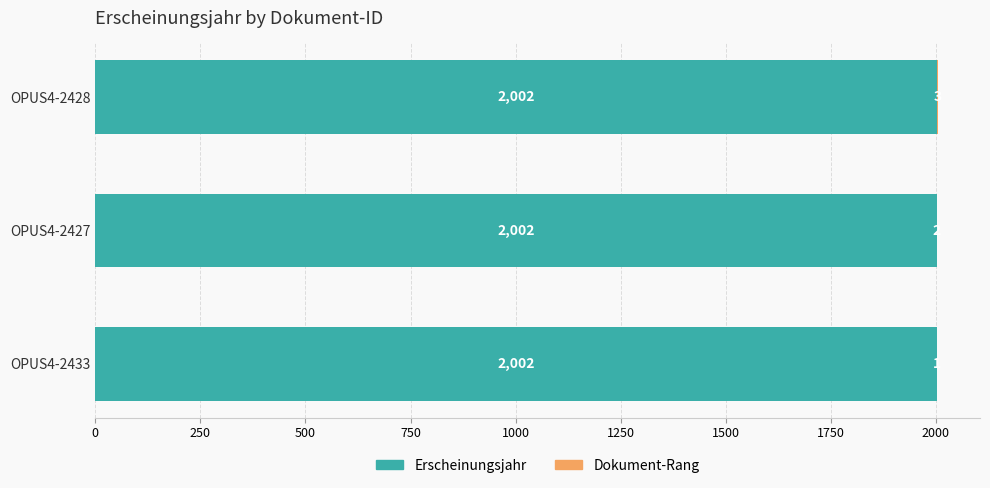

What is the total value across all series at OPUS4-2427?

2004